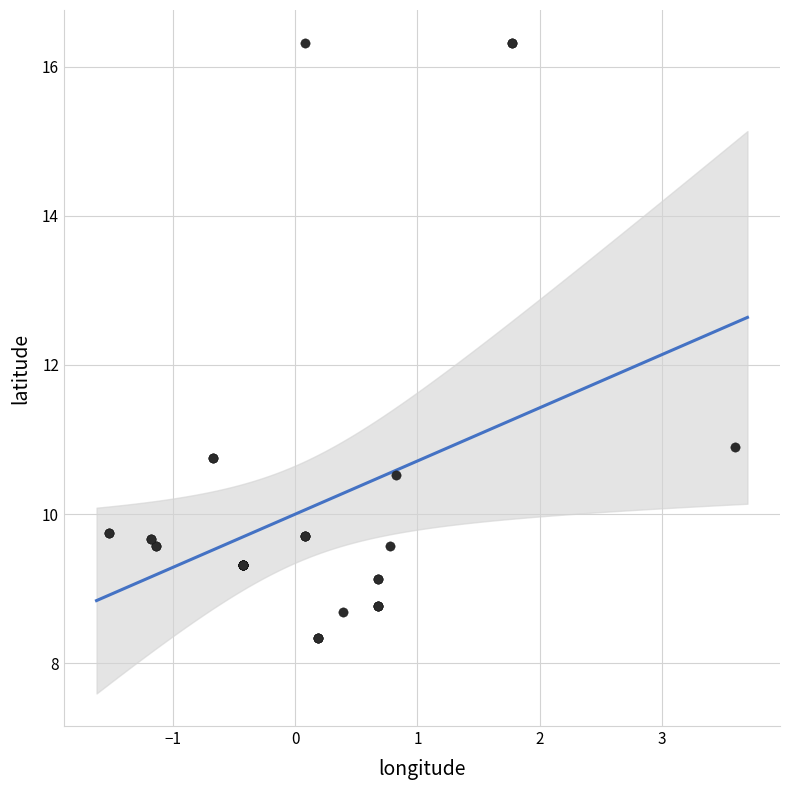

What Y value in the scatter plot is closest to 12?

10.9